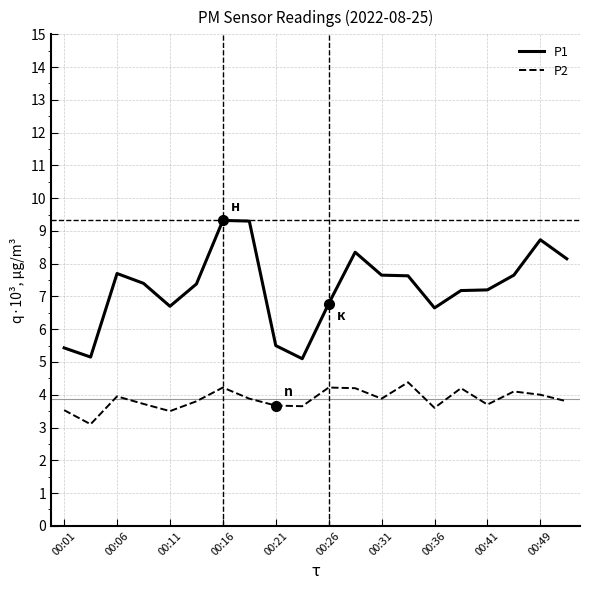

What is the lowest value of the P2 series?

3.1